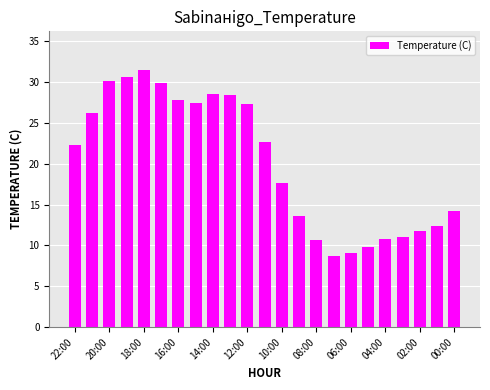

What is the value of the 9th bar from the left?

28.5